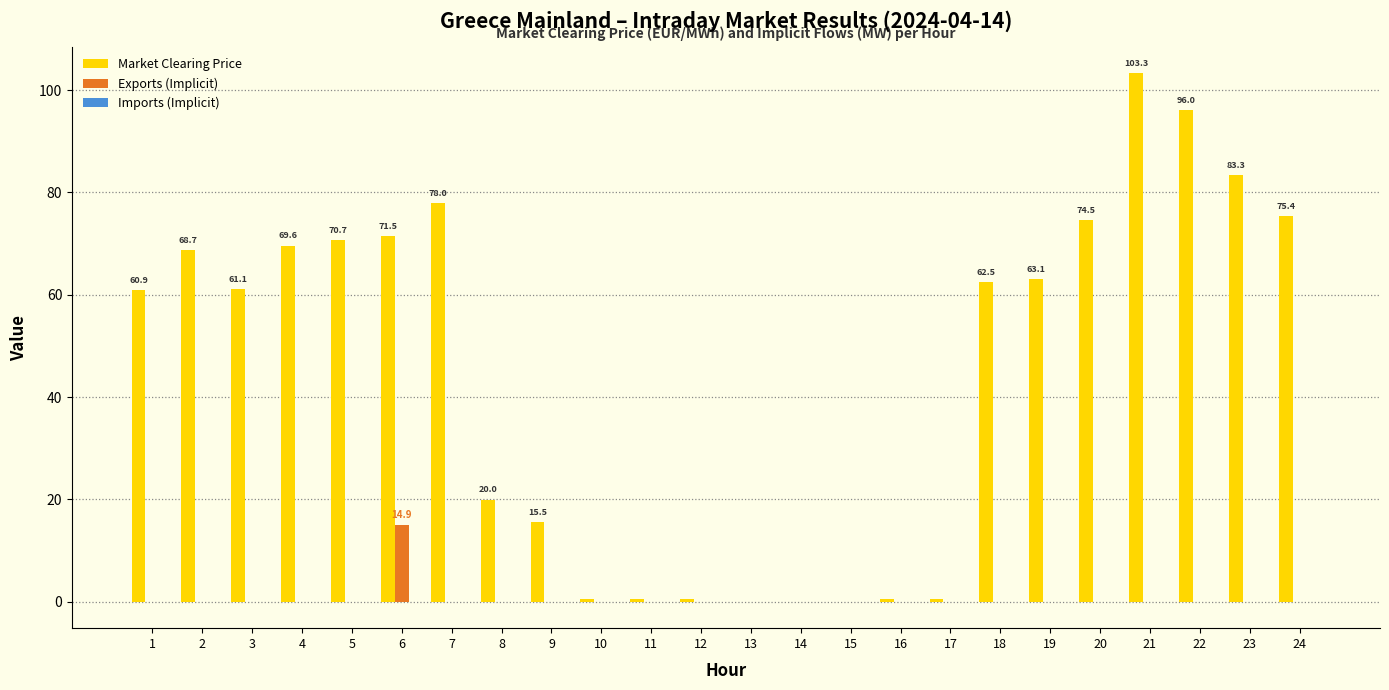

Does the chart contain stacked bars?

No